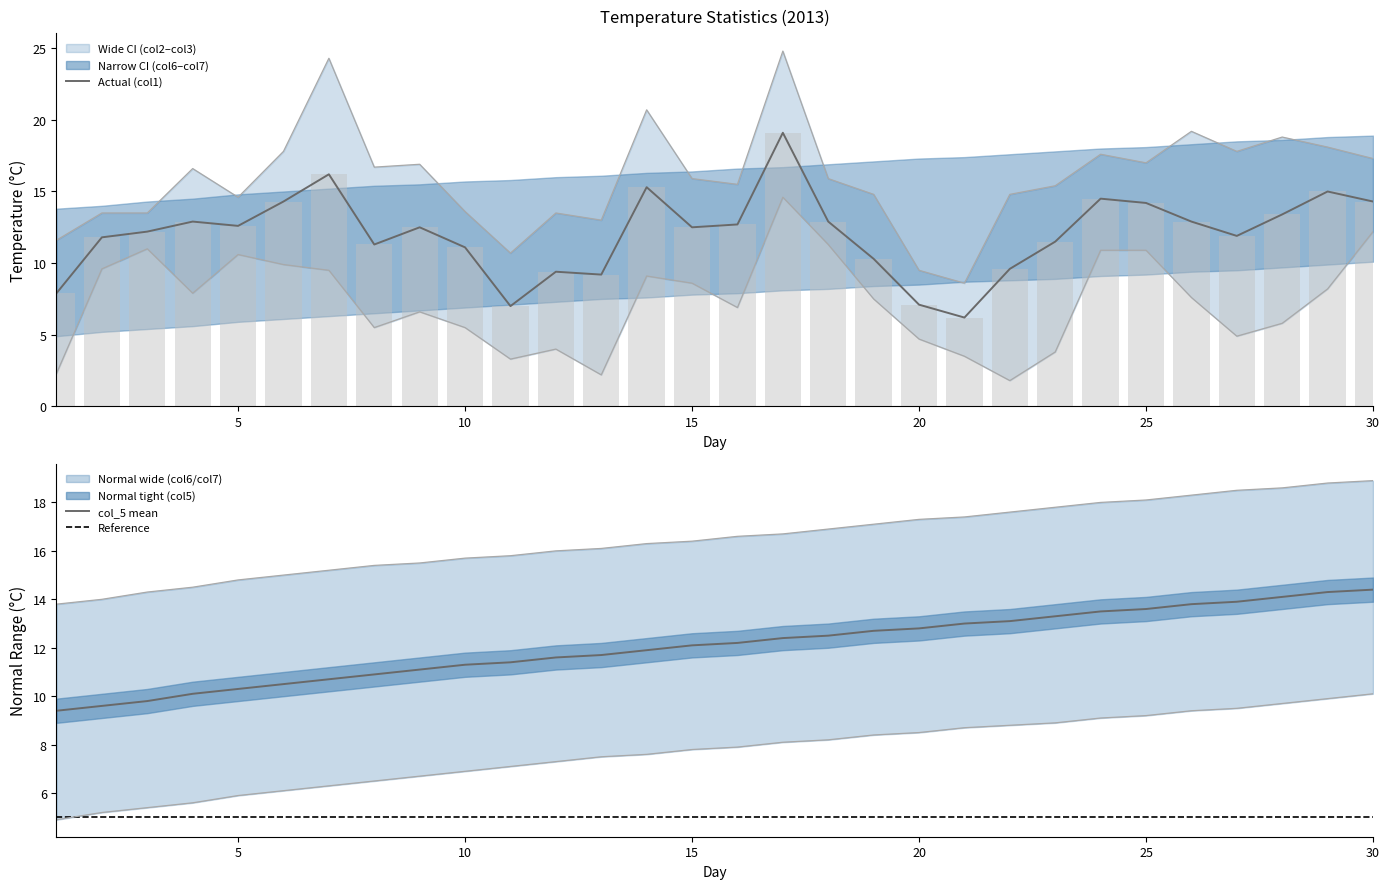

What is the difference between the maximum and minimum values in the col_3 series?

12.8